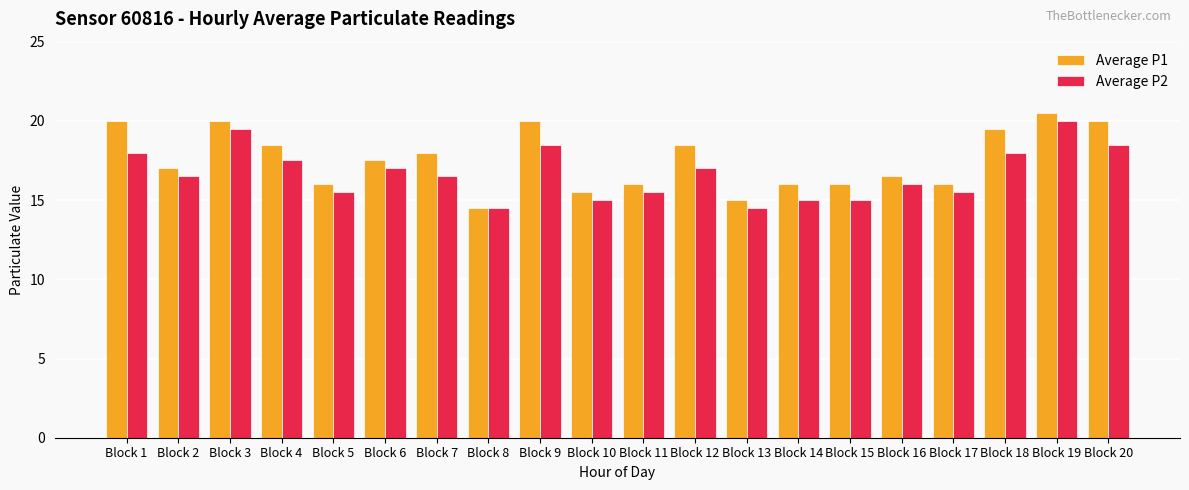

Is the value of Average P1 at Block 11 greater than the value of Average P2 at Block 8?

Yes